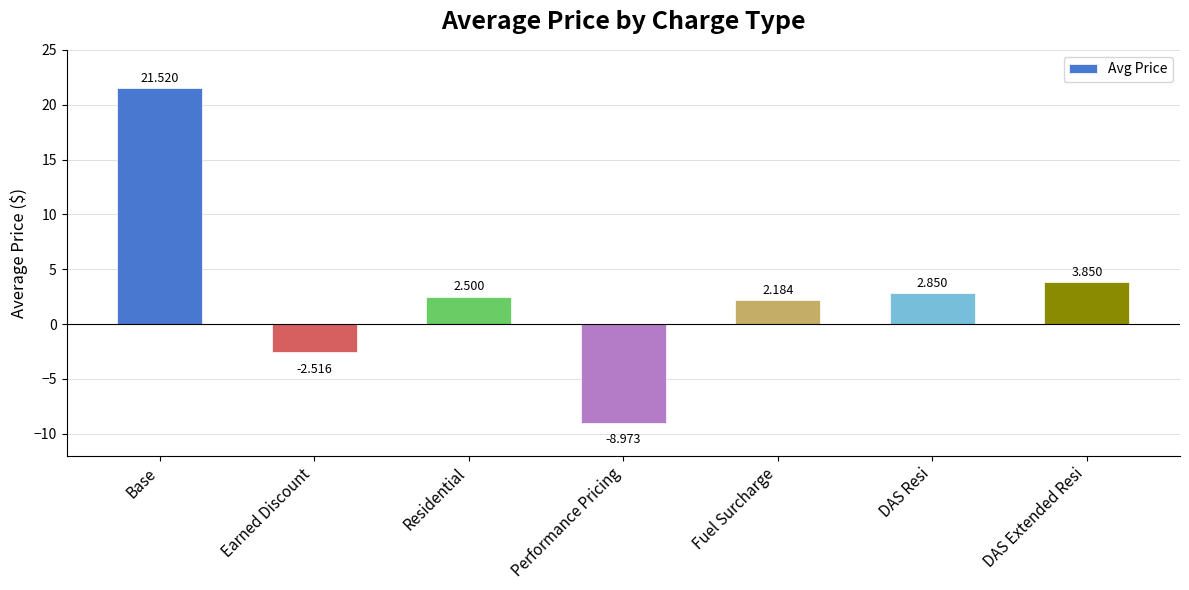

What is the label of the 5th bar from the right?

Residential